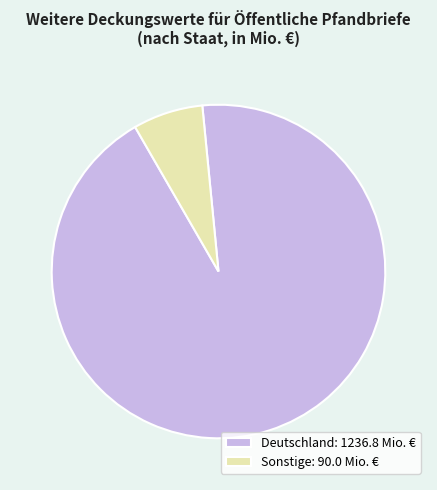

Which has a higher value, Sonstige: 90.0 Mio. € or Deutschland: 1236.8 Mio. €?

Deutschland: 1236.8 Mio. €